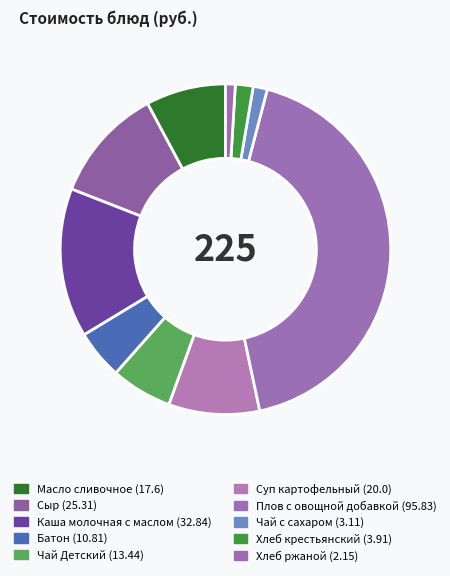

The Батон slice represents 5% of the pie. True or false?

True